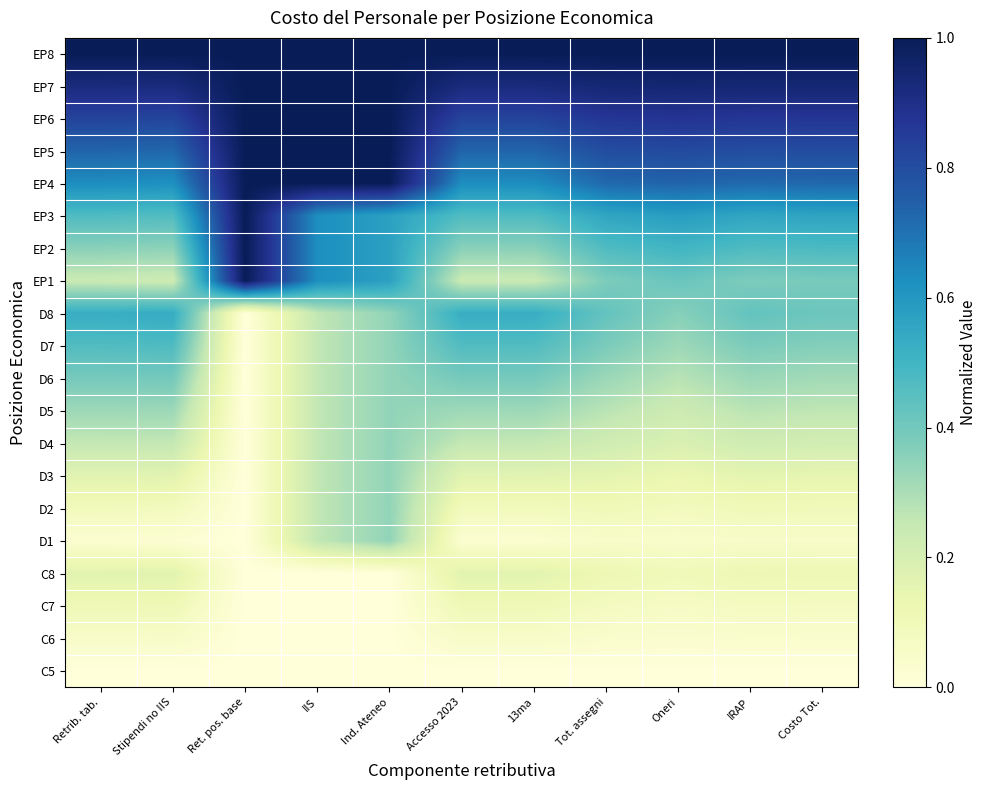

Which series has the widest spread of values?

EP1